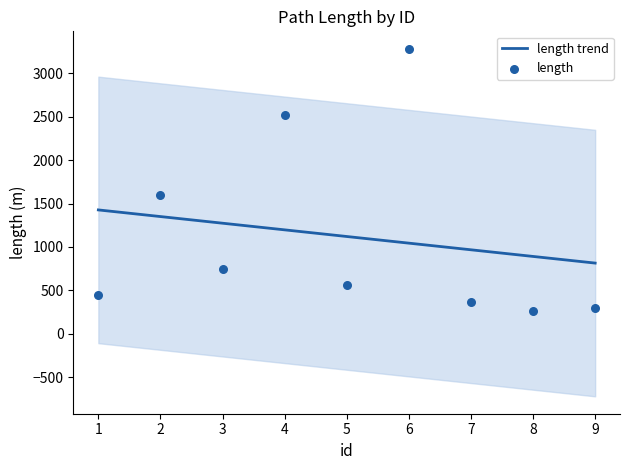

Which series has the largest Y range (max minus min)?

length